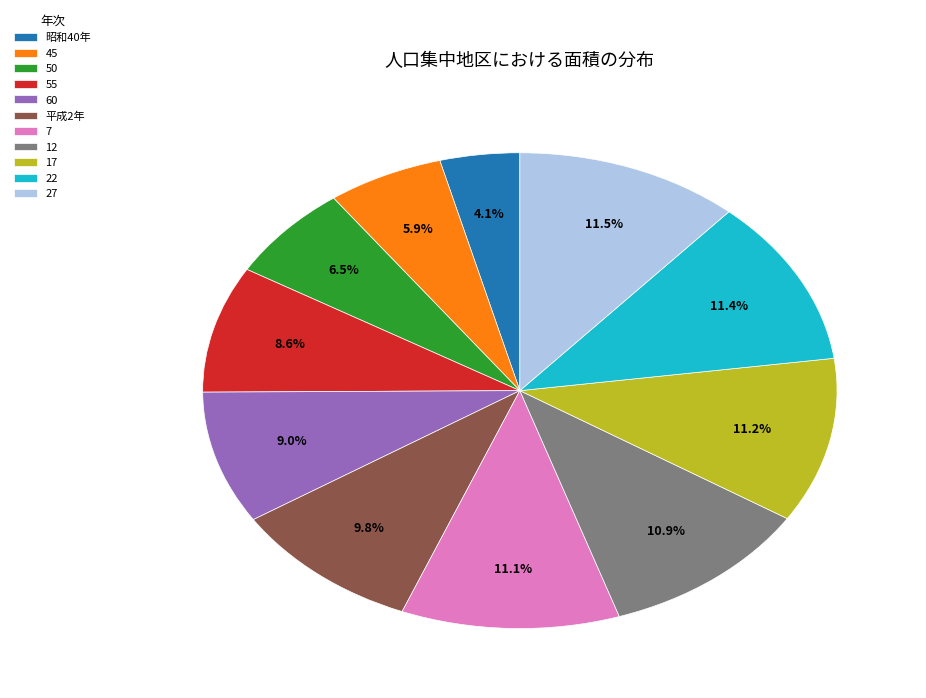

To the nearest percent, what is the average slice percentage?

9%